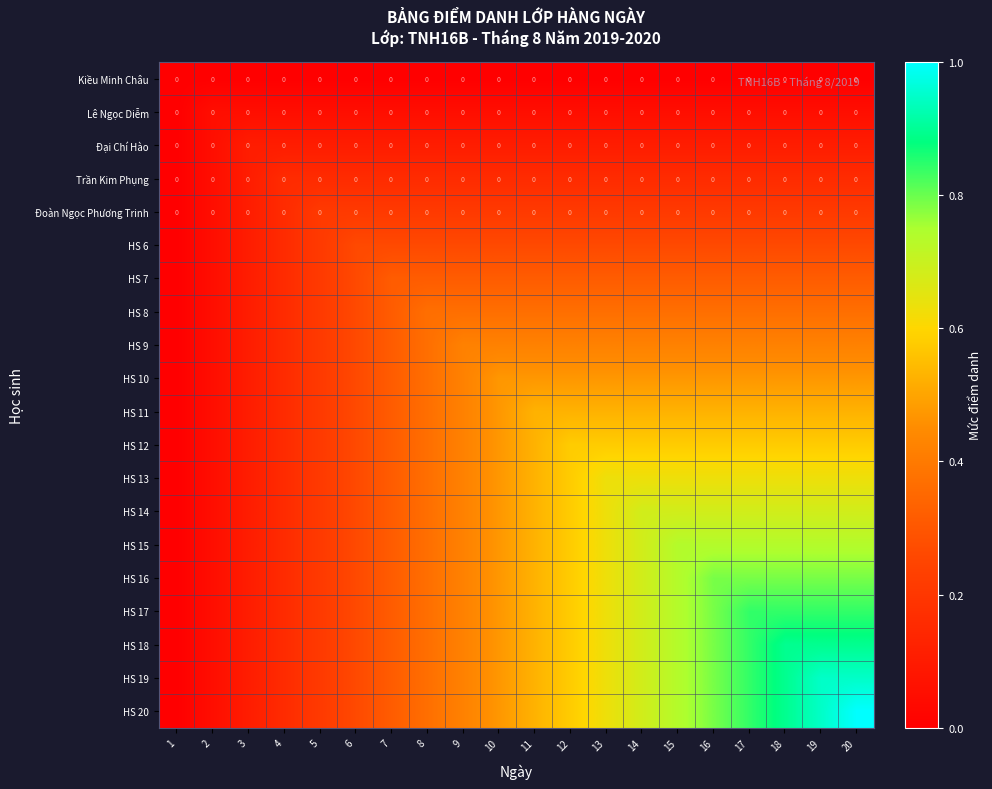

Count the number of categories in the chart.

20